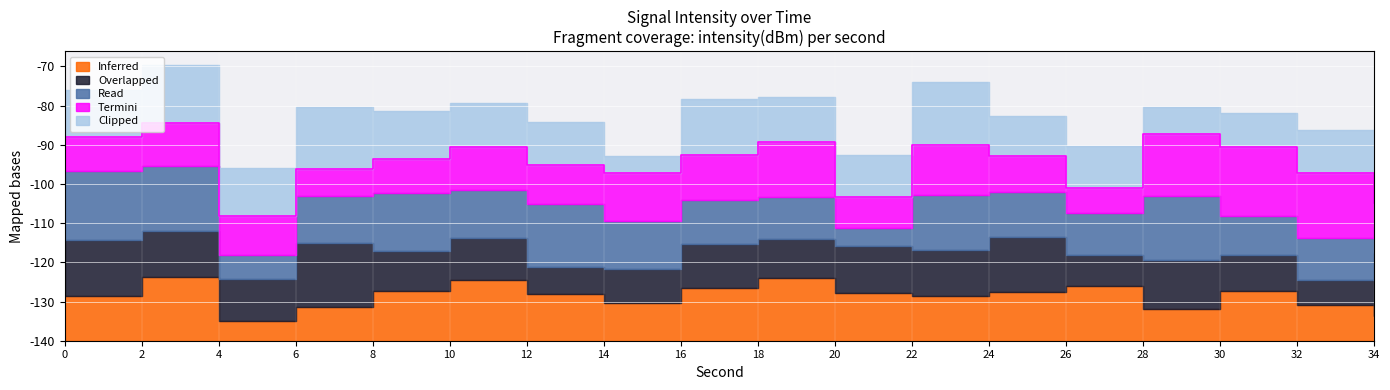

How many distinct data groups are displayed?

5